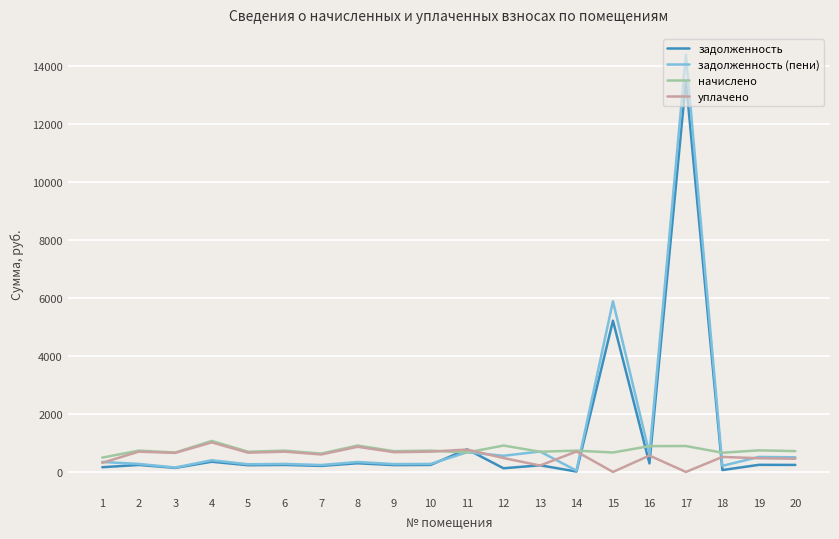

Is the value of задолженность at 2 greater than the value of уплачено at 4?

No